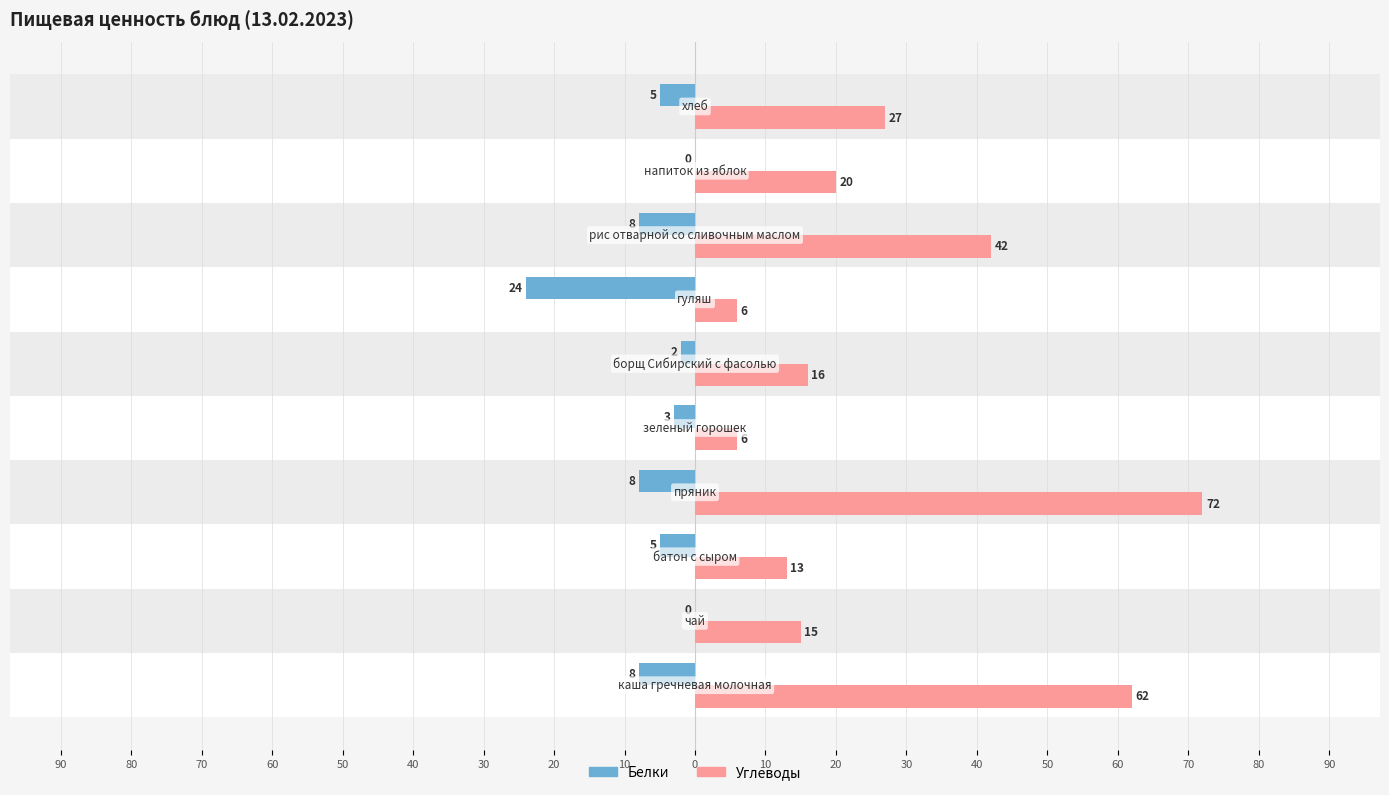

What are all the series names shown in the legend?

Белки, Углеводы